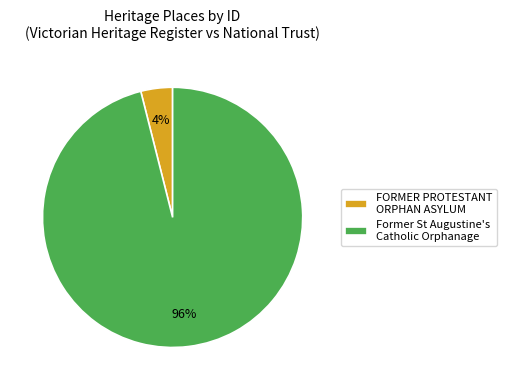

How many slices are in this pie chart?

2